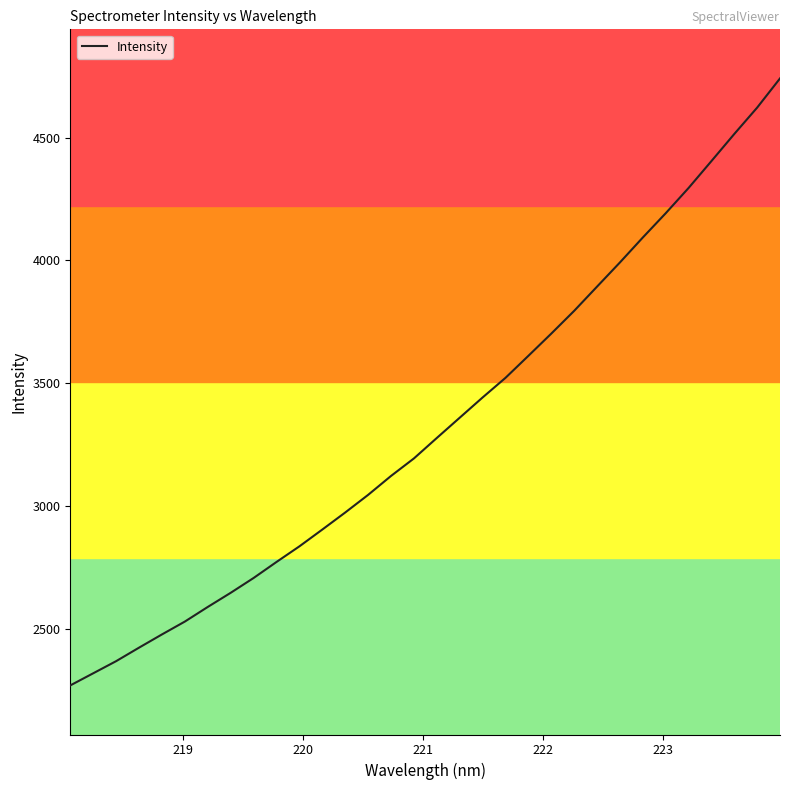

What is the smallest value displayed?

2268.7